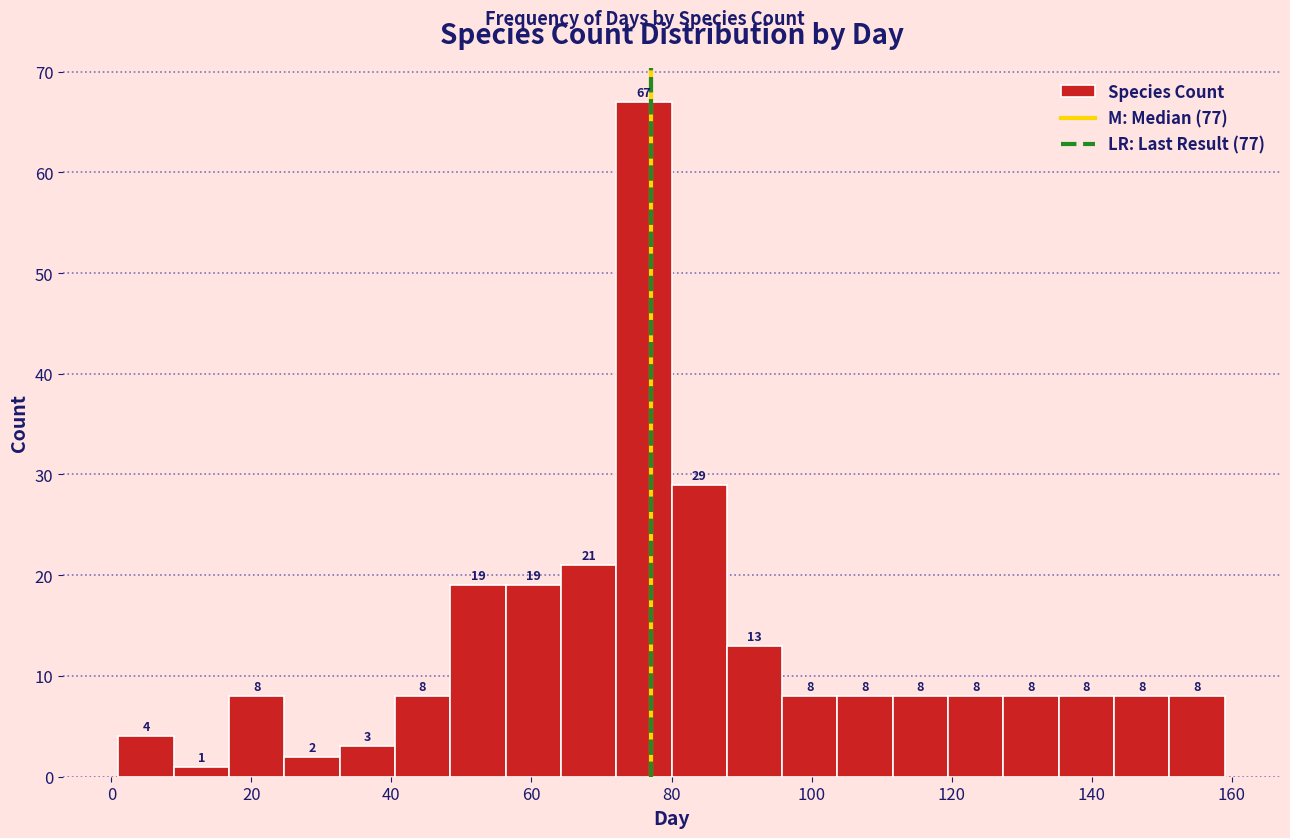

Read against the x-axis, roughly where is the centre of the tallest bar?

76